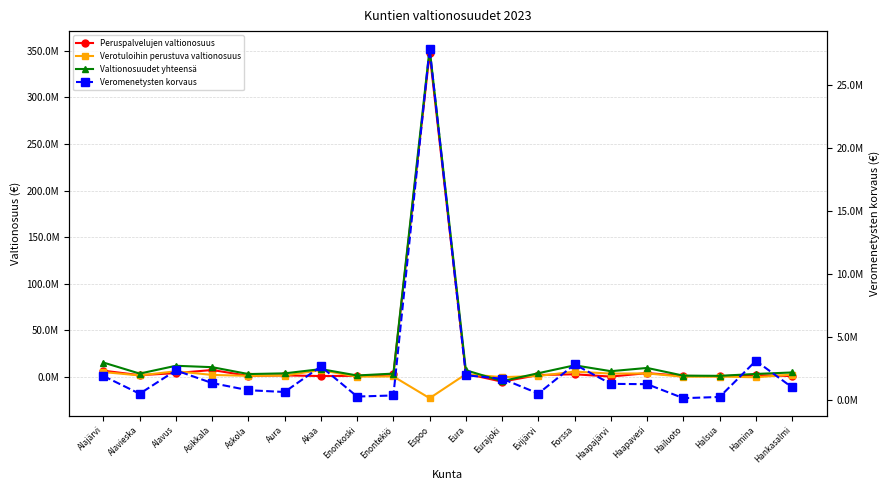

What is the value of the Veromenetysten korvaus point at the 4th from the left?

1360177.4